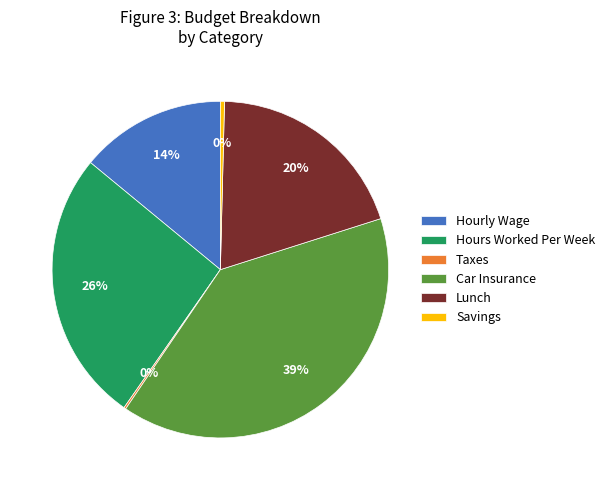

True or false: Lunch accounts for 27% of the total.

False